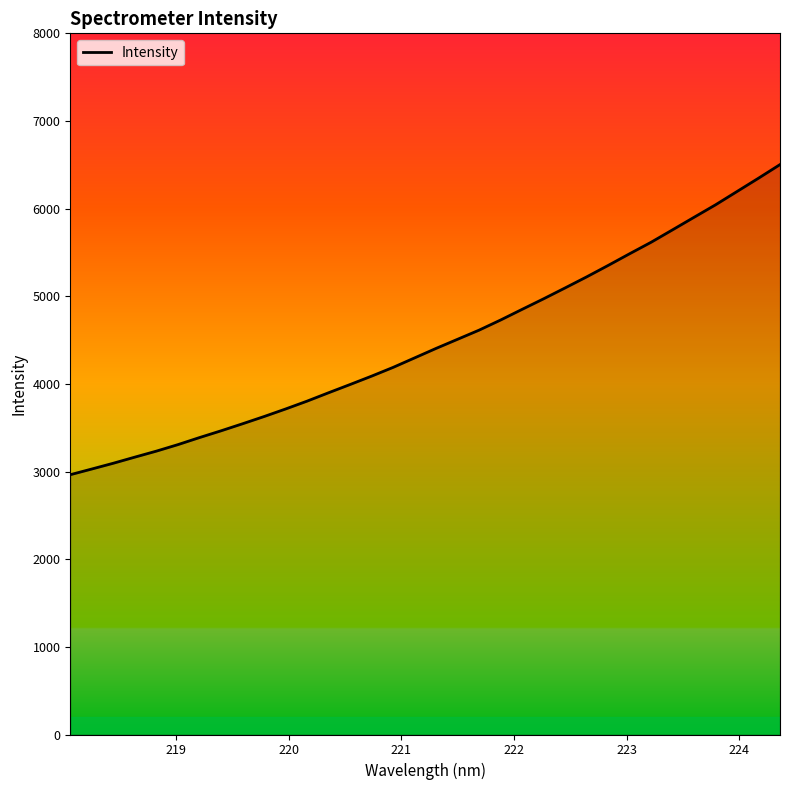

What is the difference between the maximum and minimum values?

3538.3